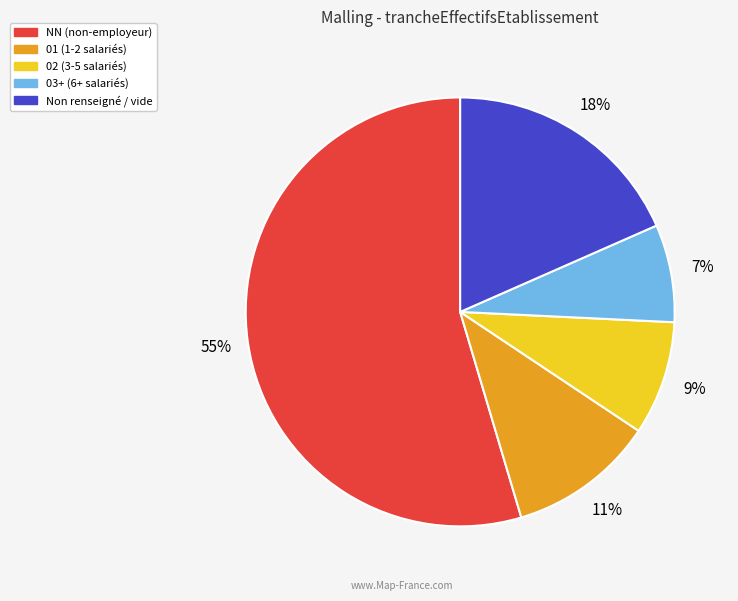

Count the number of slices in the pie.

5